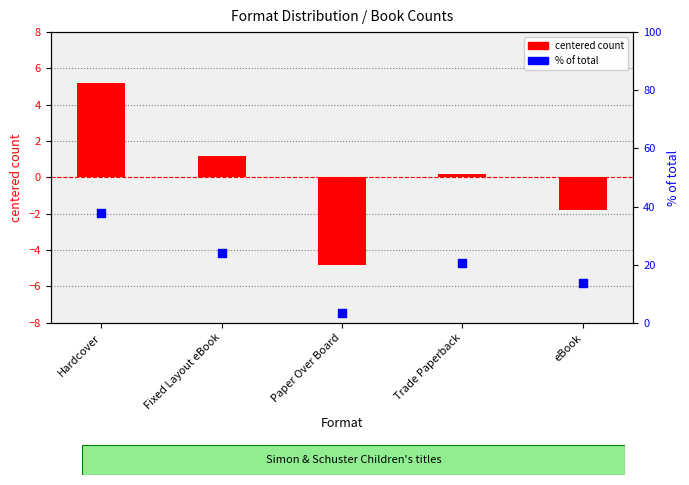

Is the value of % of total at Fixed Layout eBook greater than the value of count (centered) at Fixed Layout eBook?

Yes